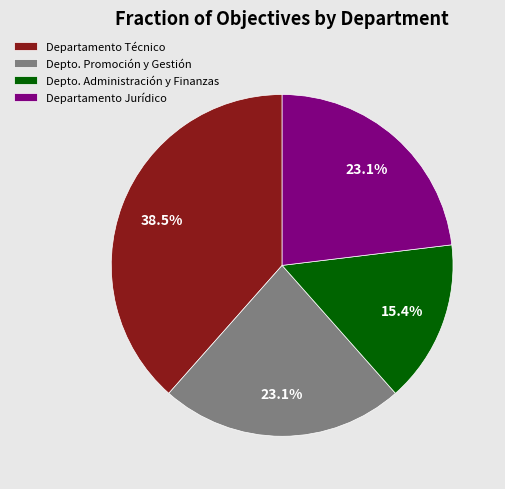

To the nearest percent, what is the average slice percentage?

25%